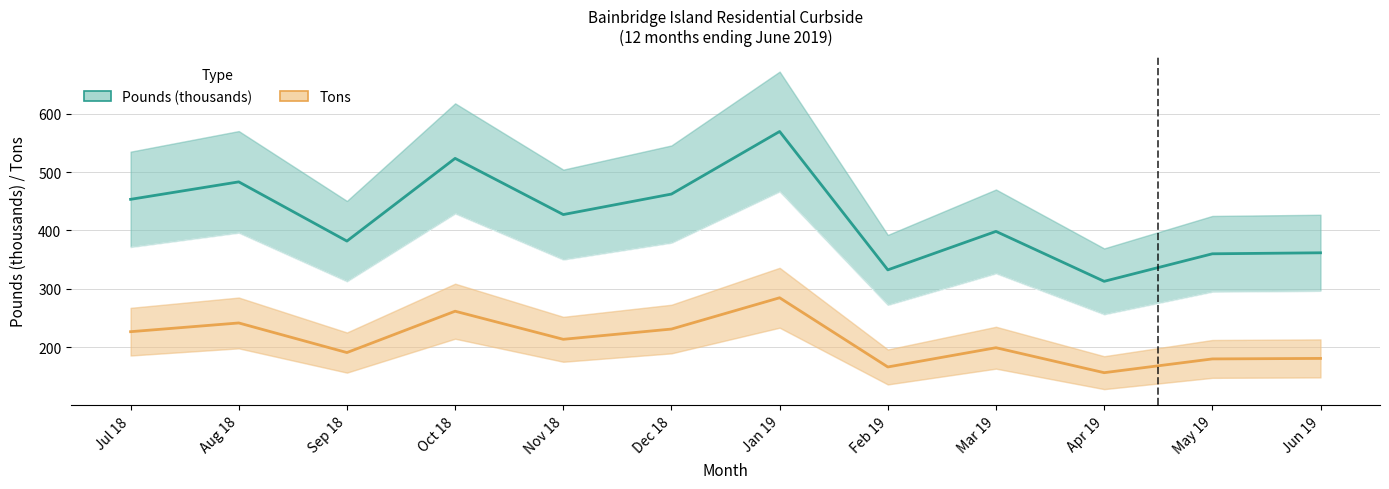

Reading left to right, list all the values displayed in this chart.

Pounds (thousands): 453.3	483.2	381.8	523.4	427.2	462.3	569.4	332.5	398.4	312.9	360.0	361.7
Tons: 226.6	241.6	190.9	261.7	213.6	231.1	284.7	166.2	199.2	156.4	180.0	180.9